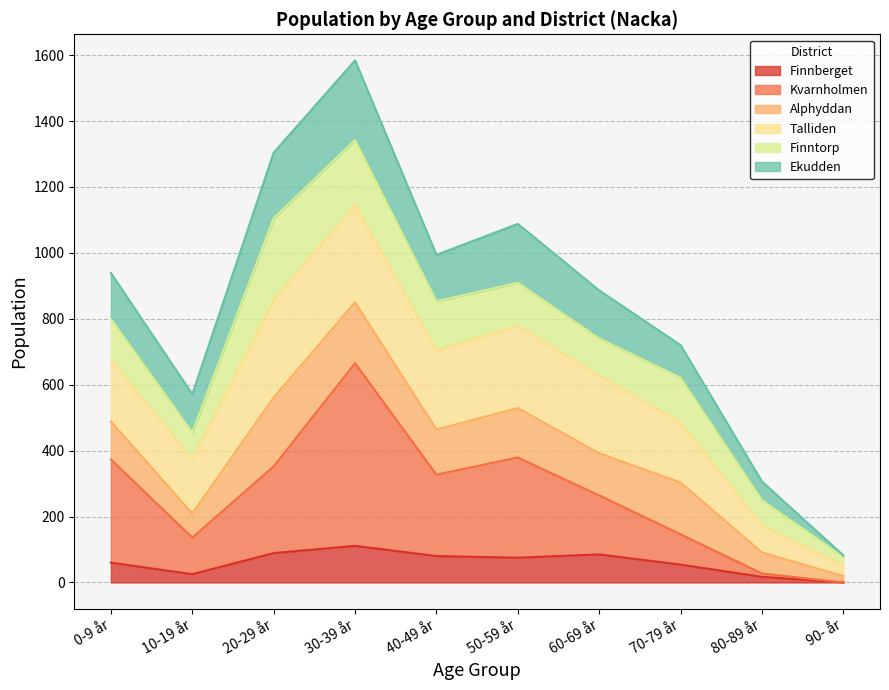

How many categories are shown in the chart?

10